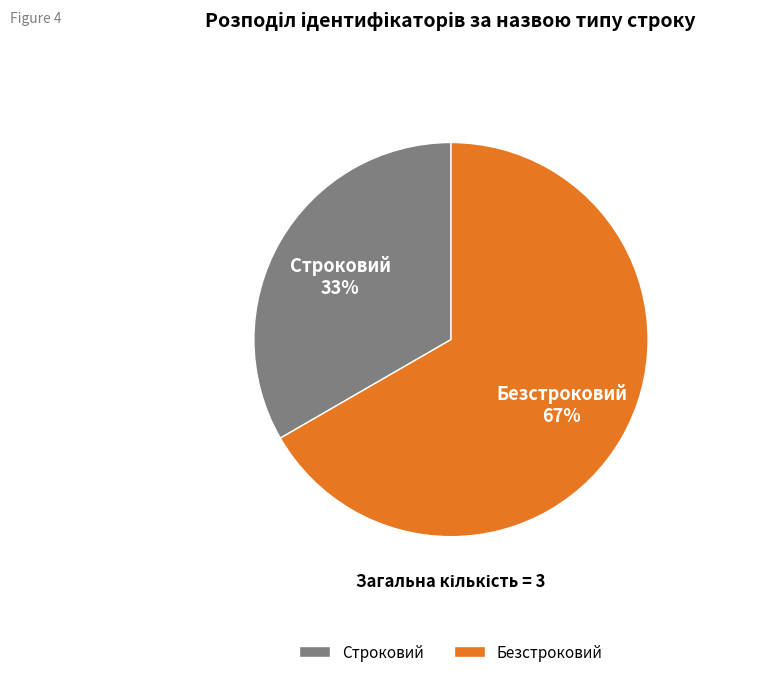

Which category has the biggest portion of the pie?

Безстроковий